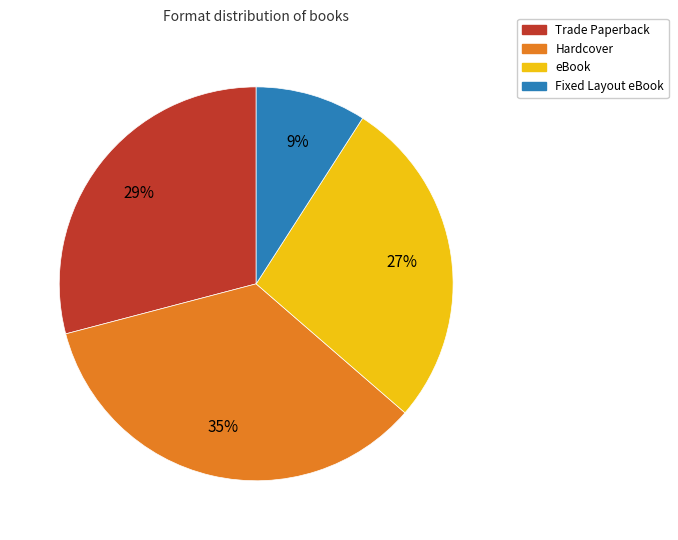

Which has a higher value, Hardcover or eBook?

Hardcover